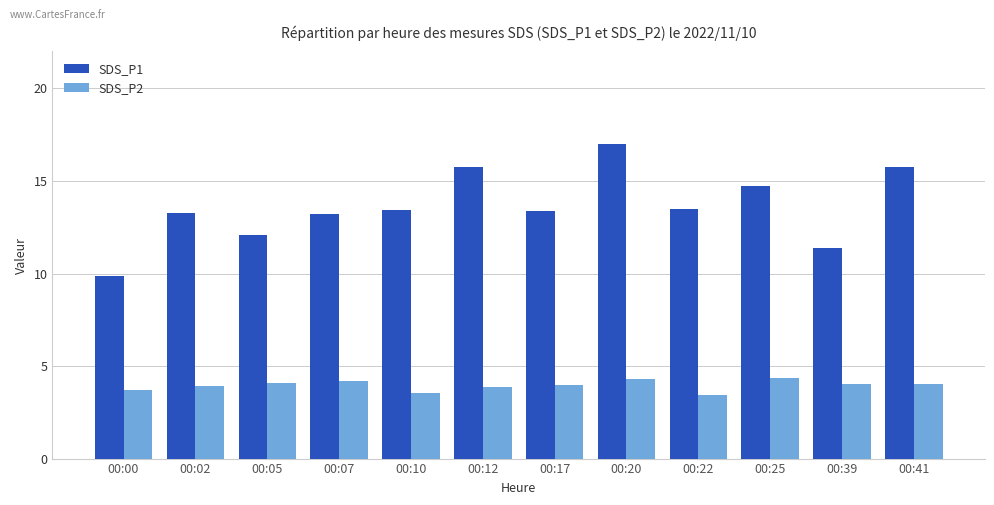

What is the difference between the SDS_P2 values at 00:12 and 00:25?

0.5